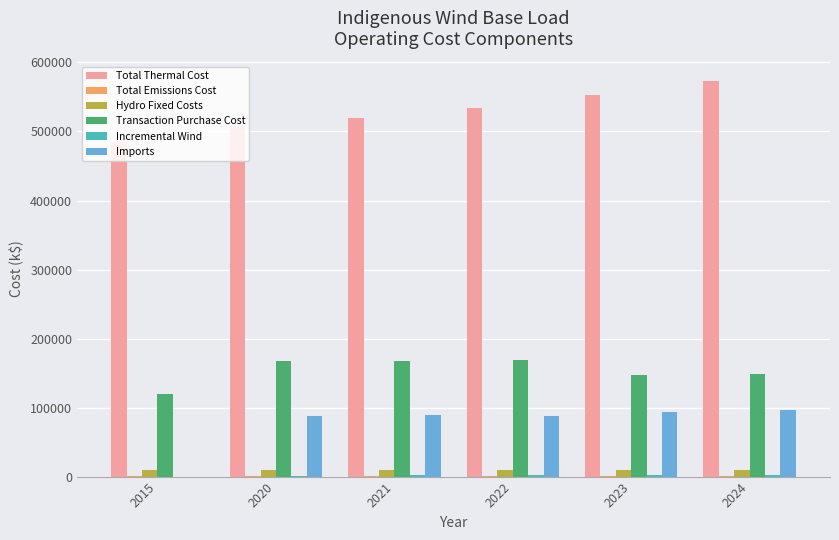

What is the sum of the Imports values at 2022 and 2020?

174454.7